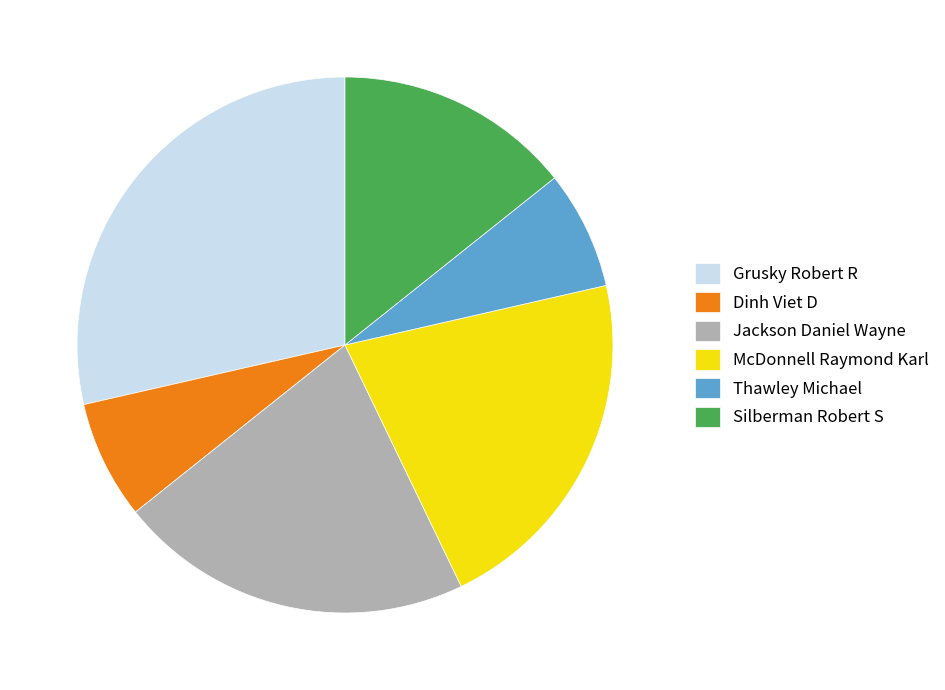

True or false: Jackson Daniel Wayne accounts for 14% of the total.

False